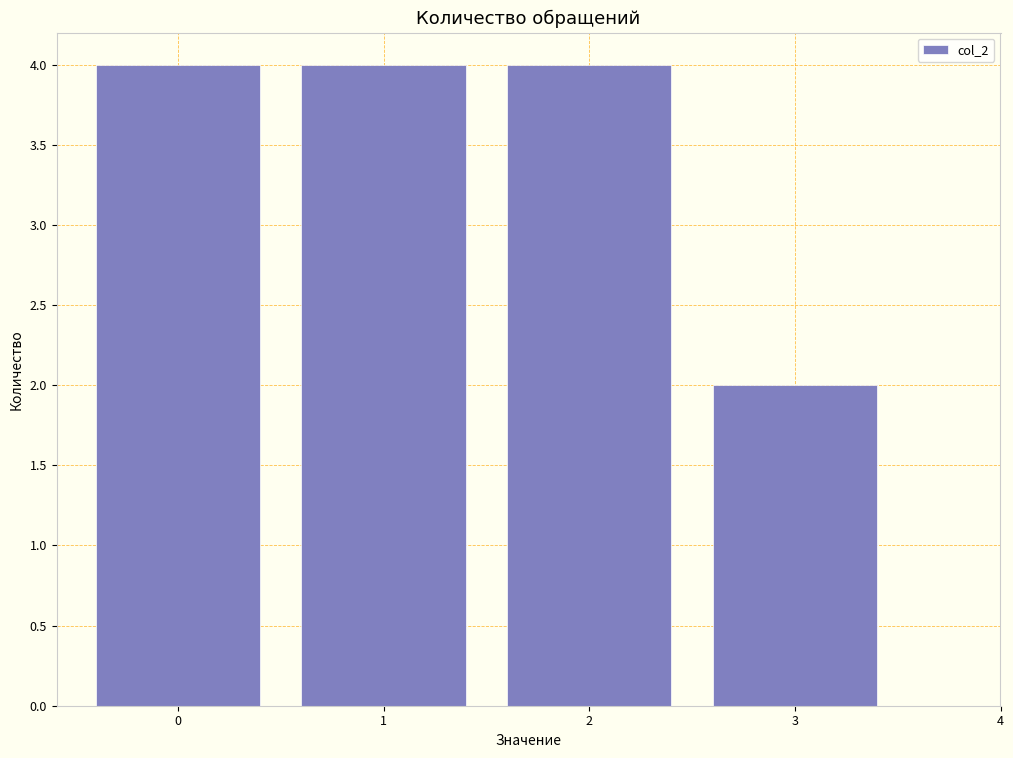

Reading left to right, extract all data points from this chart.

4	4	4	2